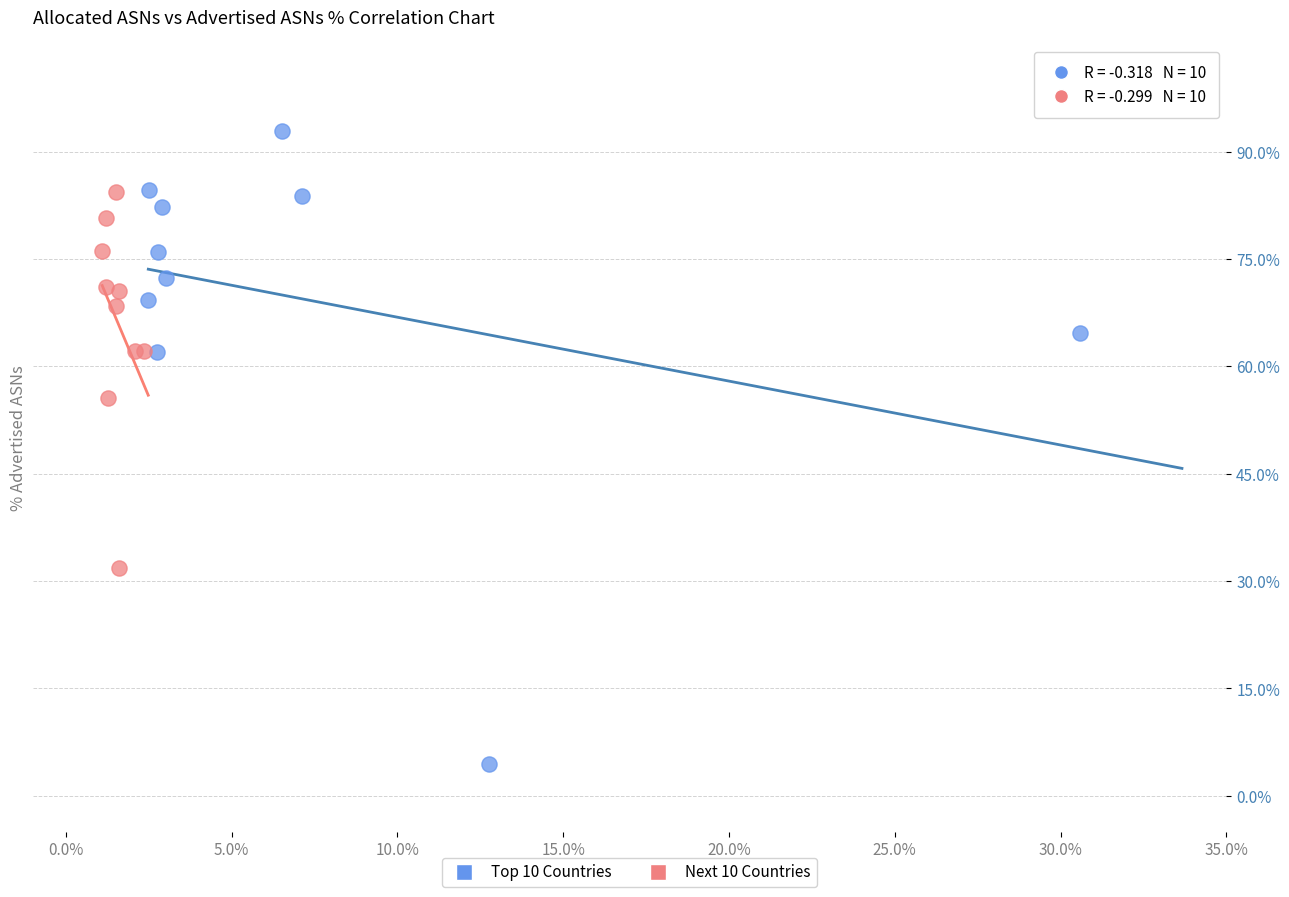

Which series reaches the minimum Y coordinate?

Top 10 Countries